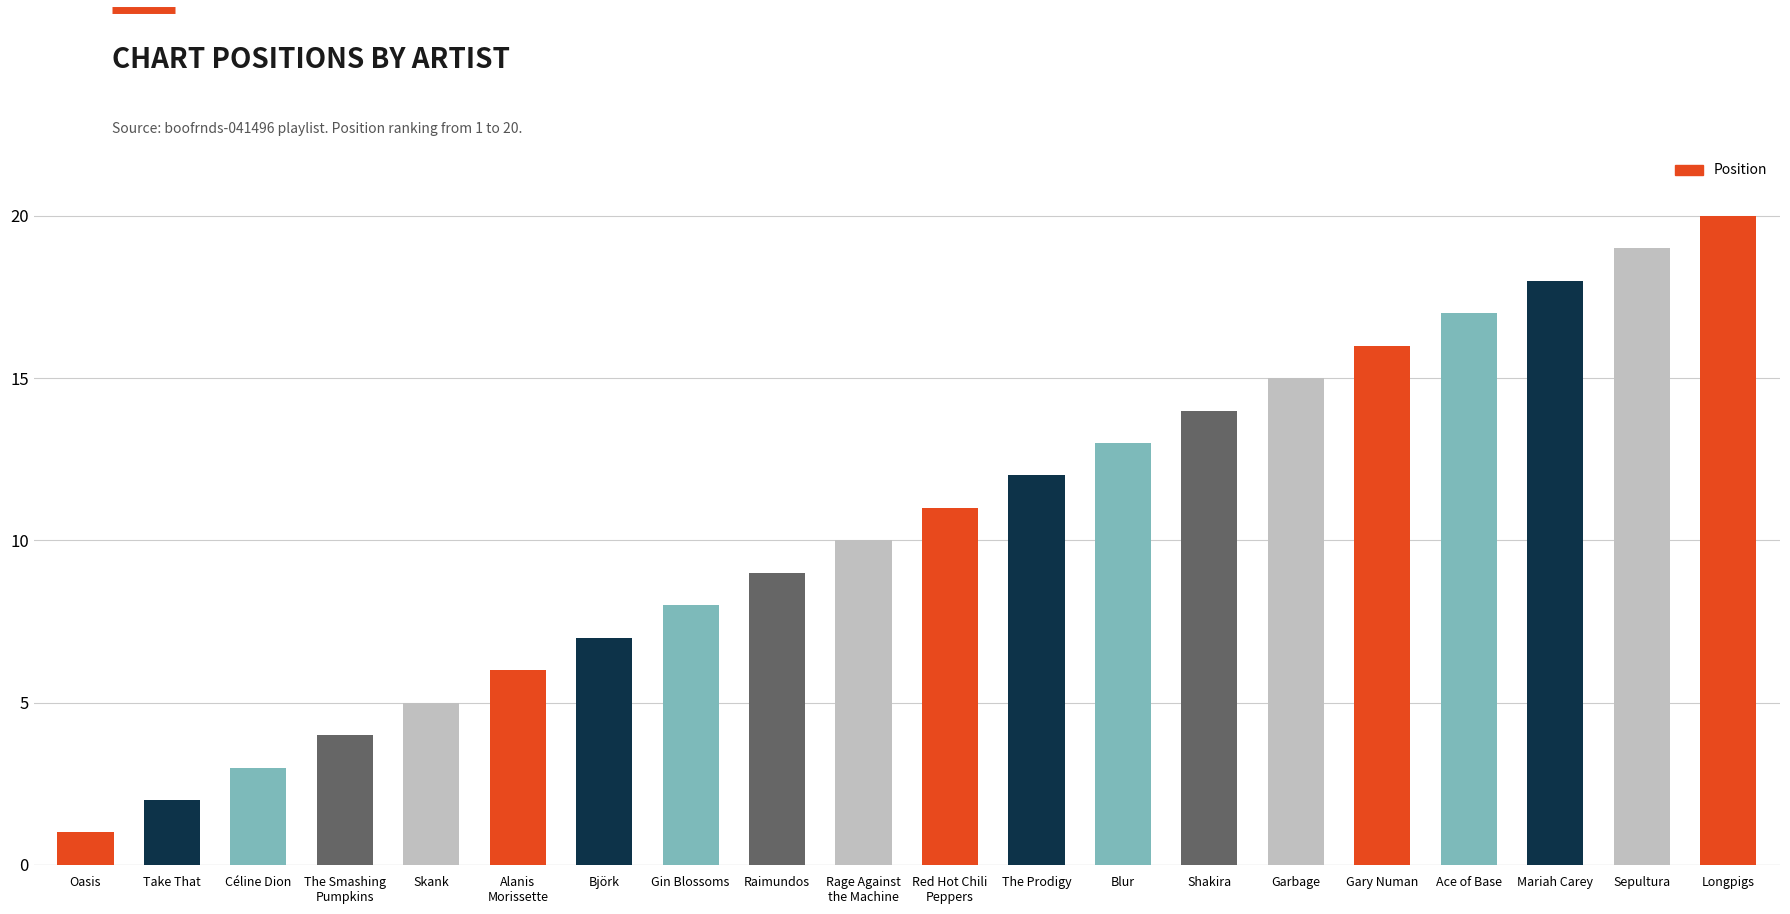

What is the maximum value shown in the chart?

20